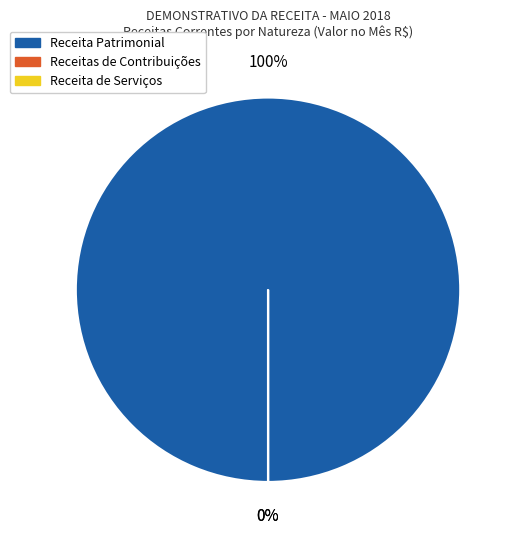

What is the largest slice in the pie chart?

Receita Patrimonial